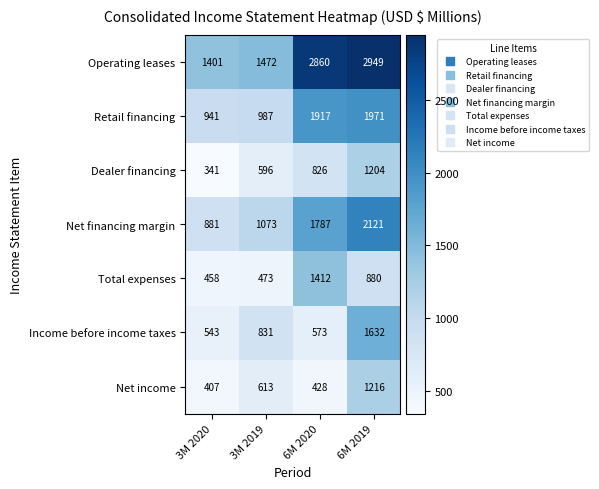

Reading left to right, transcribe all the data shown in this chart.

Operating leases: 1401	1472	2860	2949
Retail financing: 941	987	1917	1971
Dealer financing: 341	596	826	1204
Net financing margin: 881	1073	1787	2121
Total expenses: 458	473	1412	880
Income before income taxes: 543	831	573	1632
Net income: 407	613	428	1216